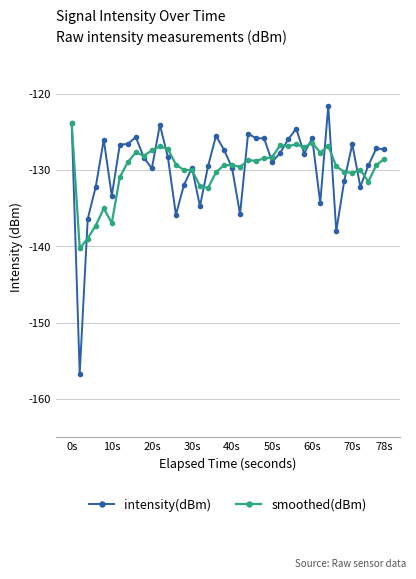

Which series has the widest spread of values?

intensity(dBm)